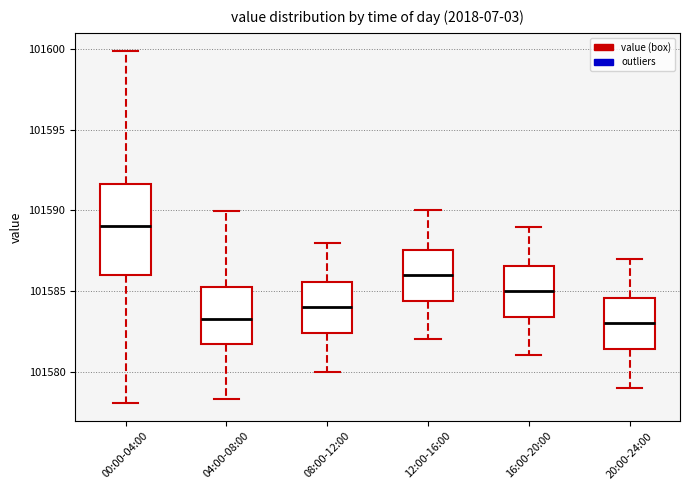

Where does the upper whisker of the box for 00:00-04:00 end on the y-axis? The values are not printed on the chart, so give them approximately, as read against the axis.

101600.0